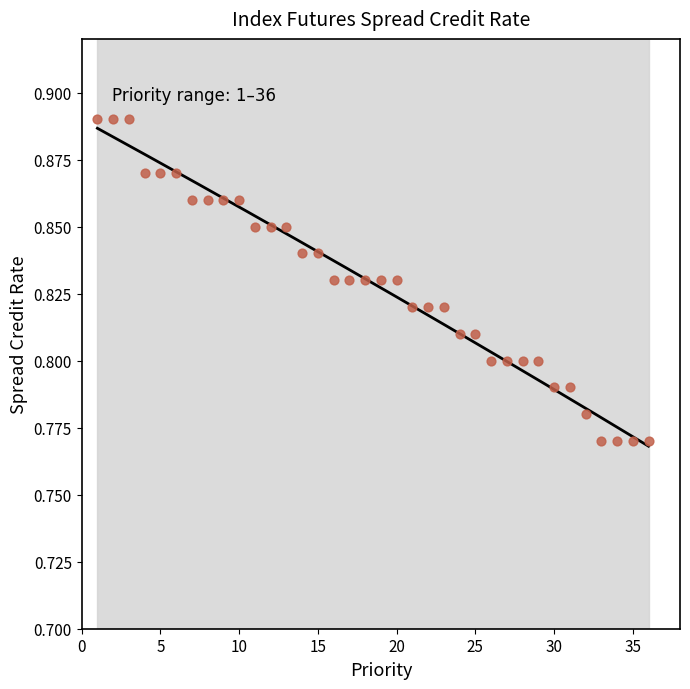

What is the range of X values (max minus min)?

35.0